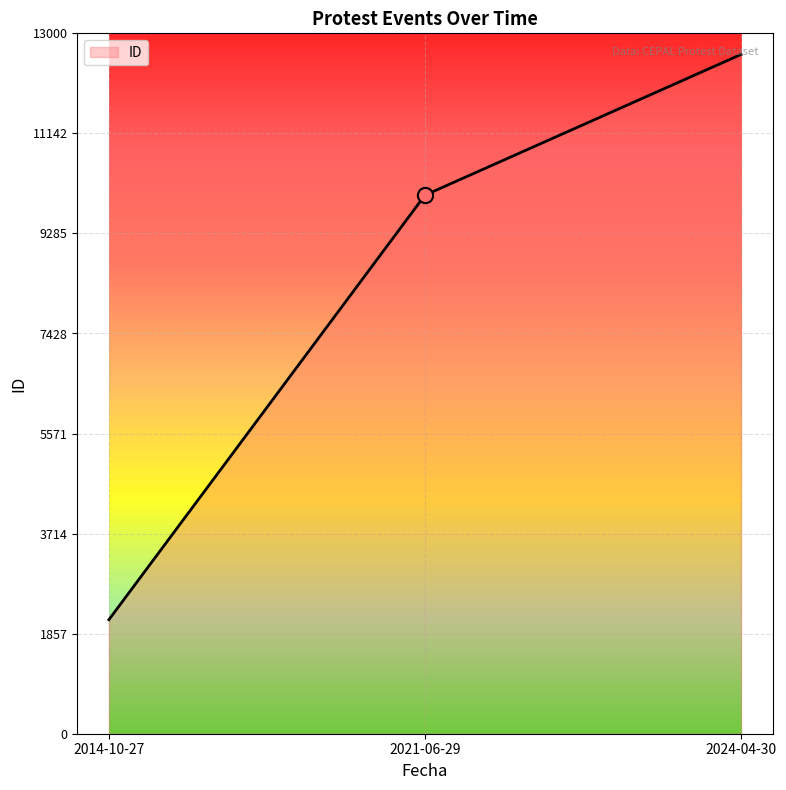

Which has a higher value, 2021-06-29 or 2024-04-30?

2024-04-30